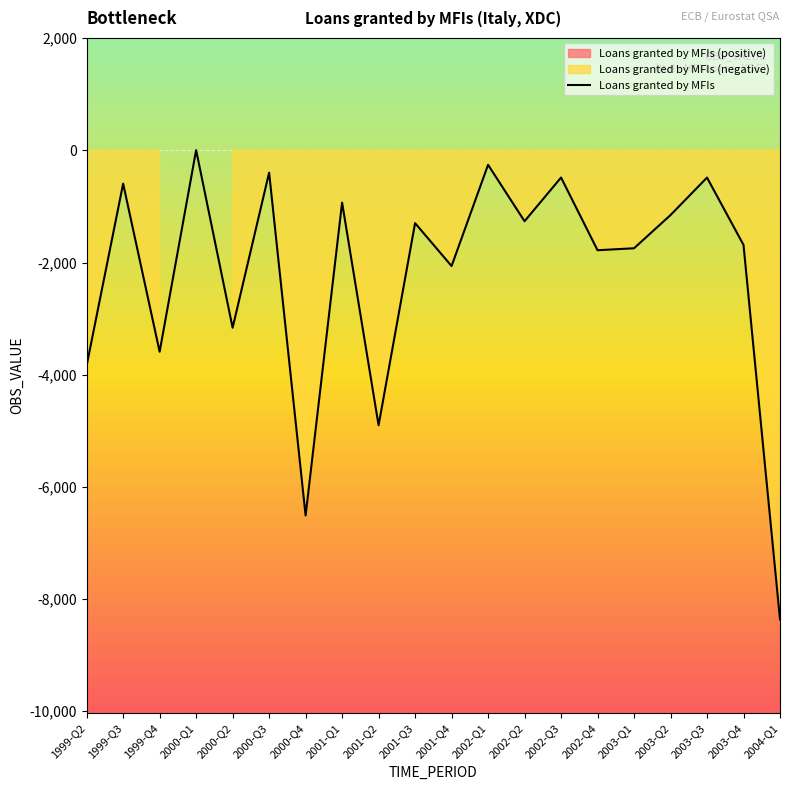

How many positive values are there?

1